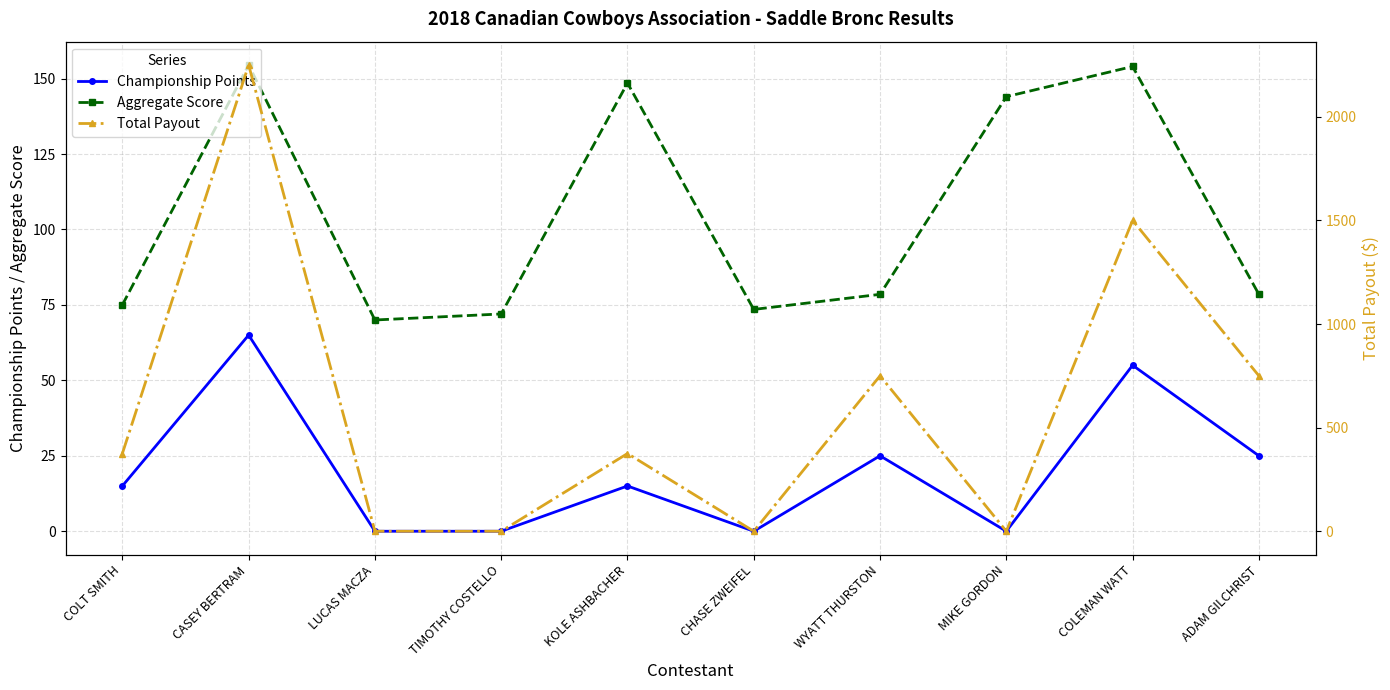

How many categories are shown in the chart?

10